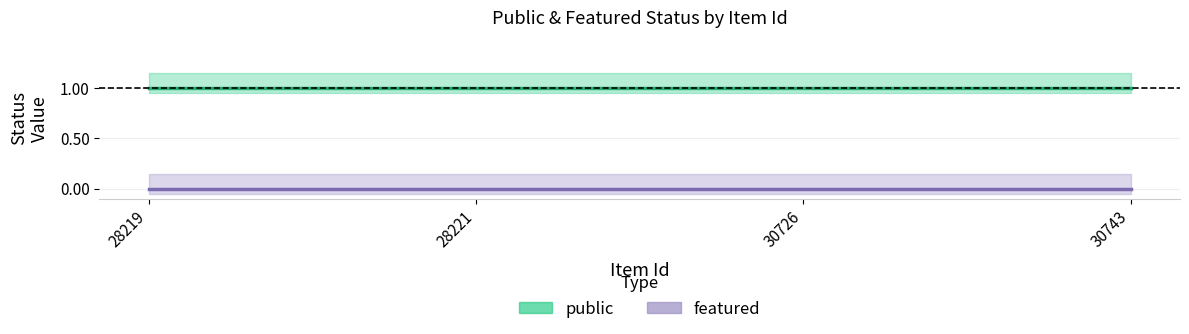

Which label corresponds to the smallest value in the chart?

28219